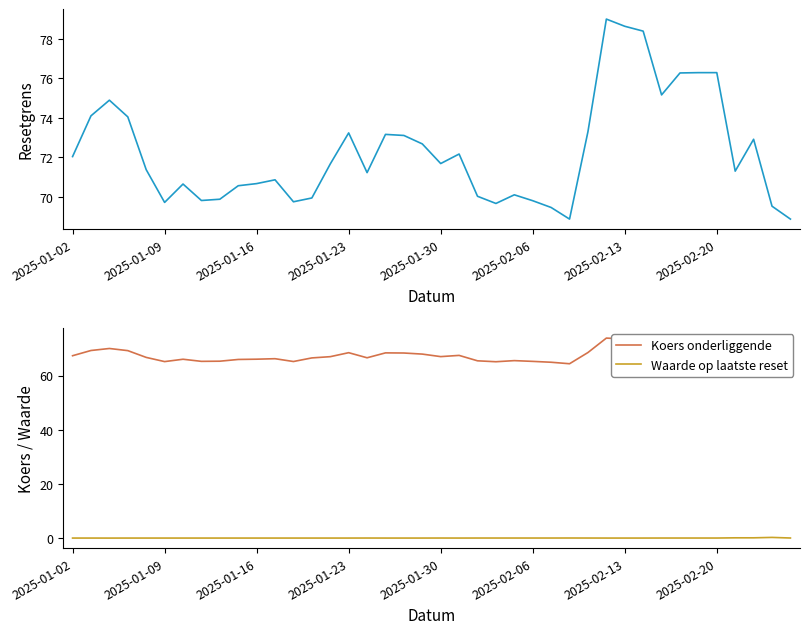

The Waarde op laatste reset series shows 0.0 at 19. True or false?

False